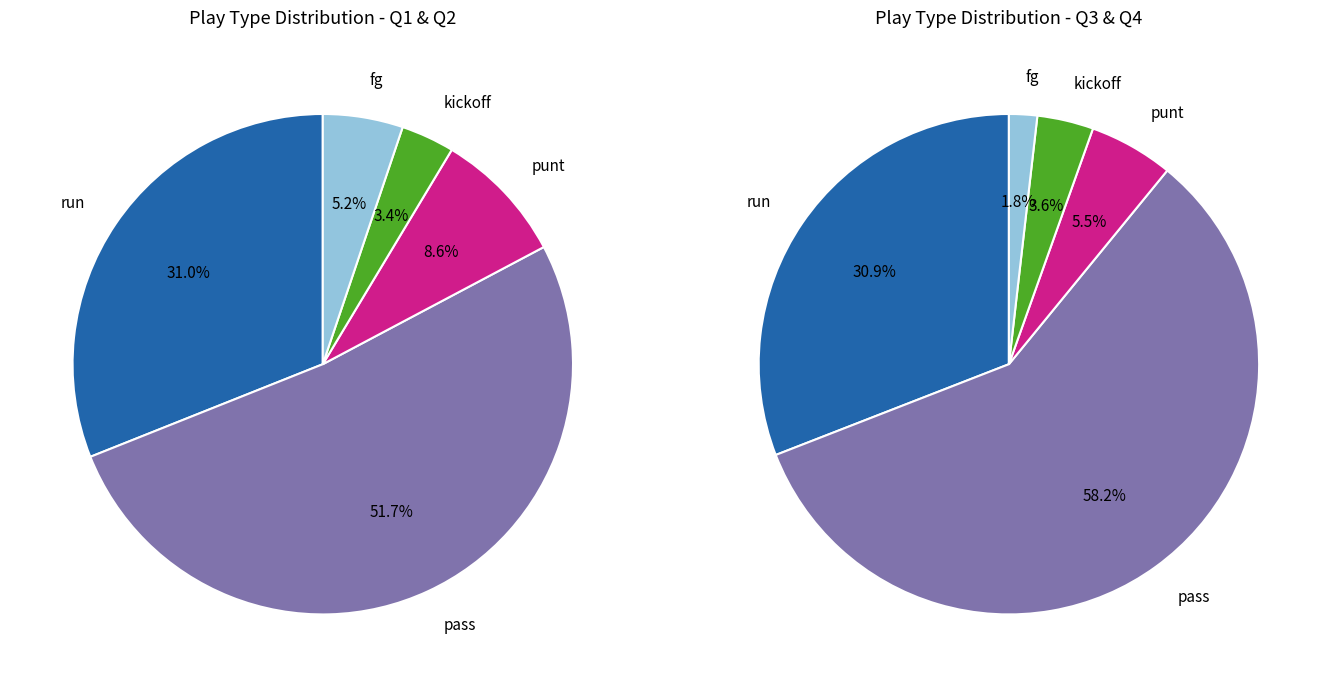

Does kickoff account for over 50% of the chart?

No